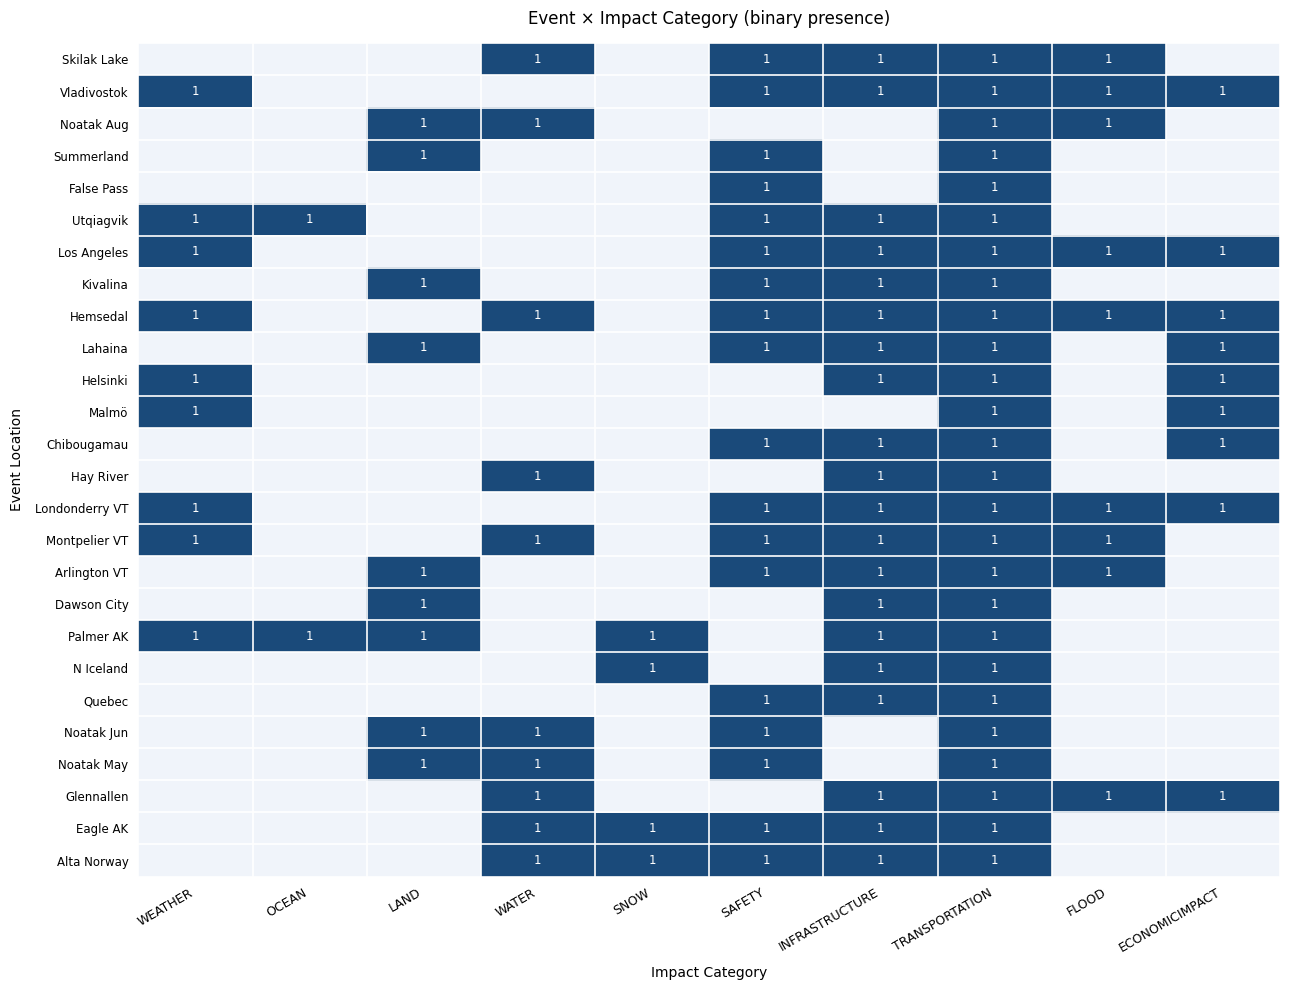

How many categories are shown in the chart?

10